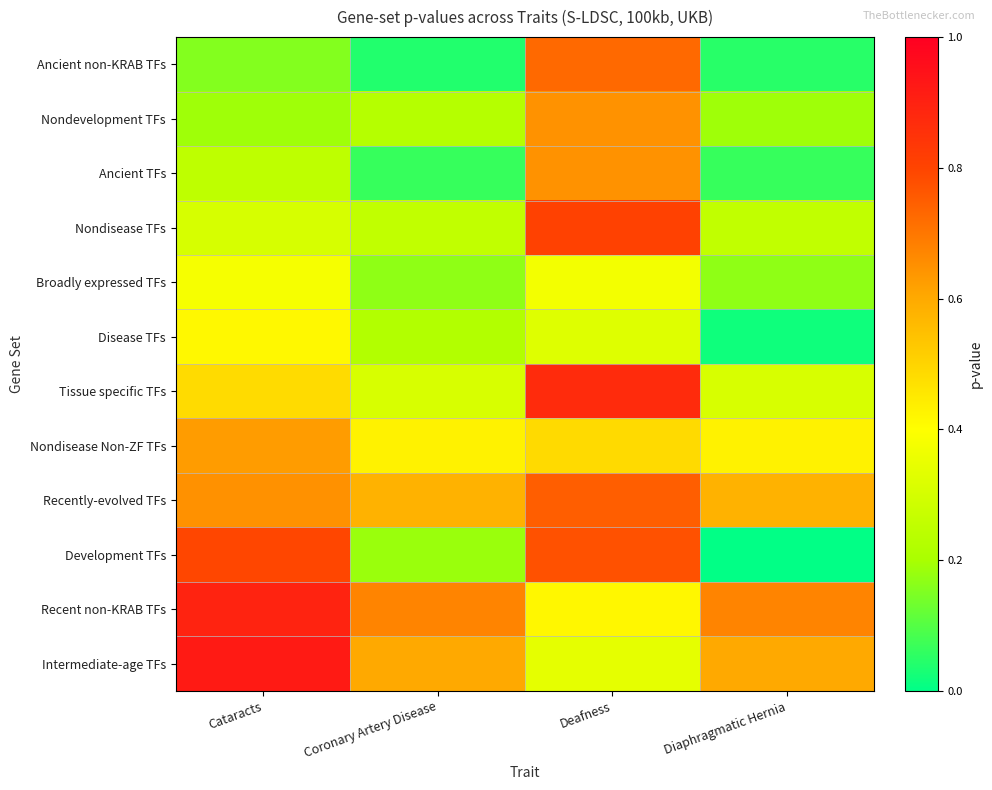

Which series has the largest range (max minus min)?

Development TFs